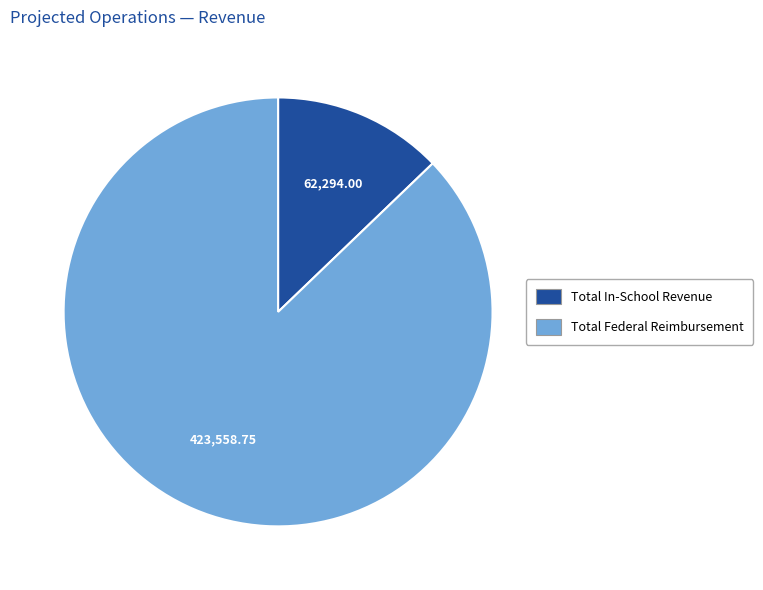

Rank the categories by value from lowest to highest.

Total In-School Revenue, Total Federal Reimbursement